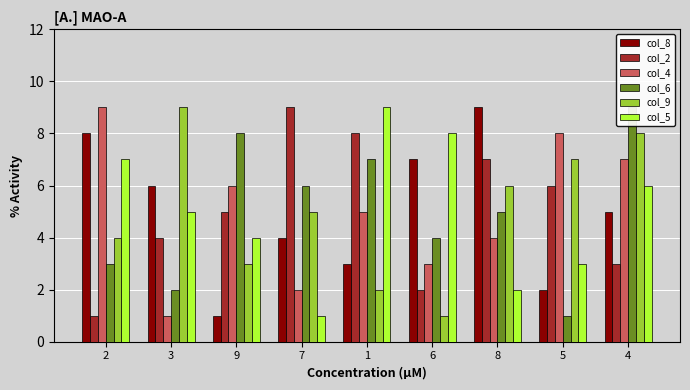

What is the label of the 6th bar from the right?

7